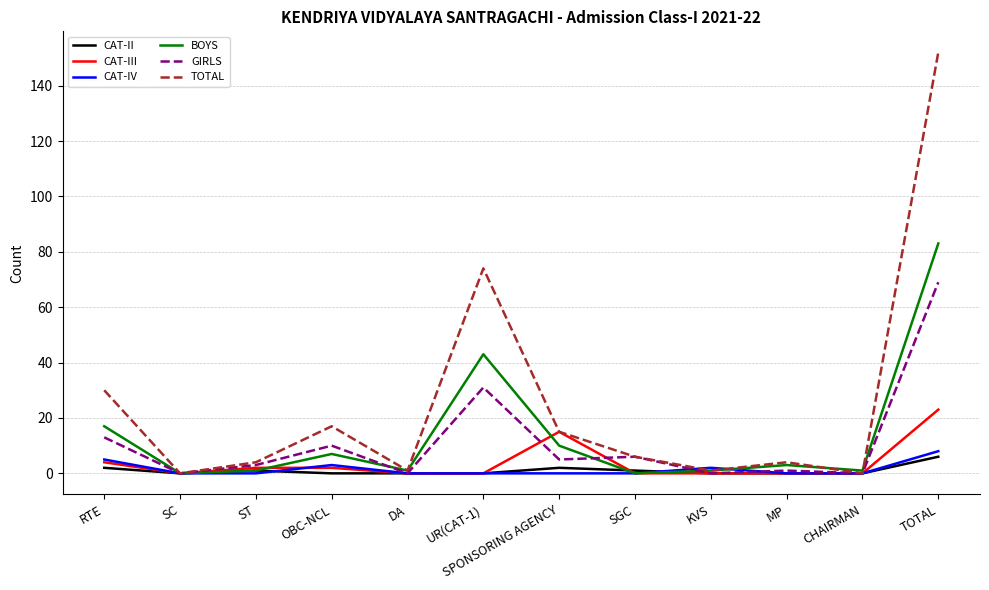

Which series changed the most between UR(CAT-1) and TOTAL?

TOTAL